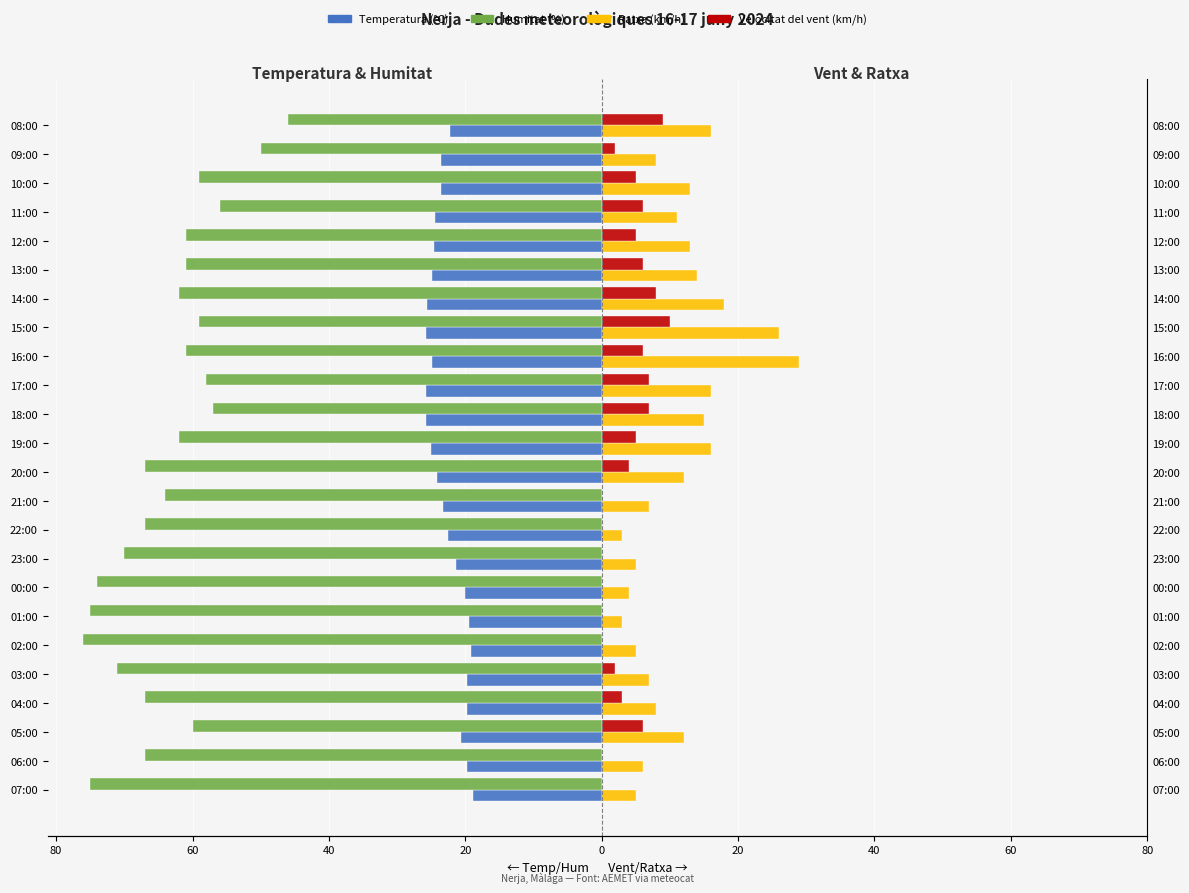

What are all the series names shown in the legend?

Temperatura (°C), Humitat (%), Ratxa (km/h), Velocitat del vent (km/h)